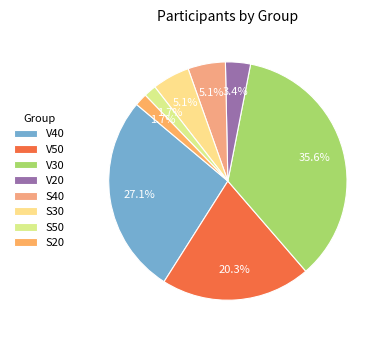

What is the largest slice in the pie chart?

V30